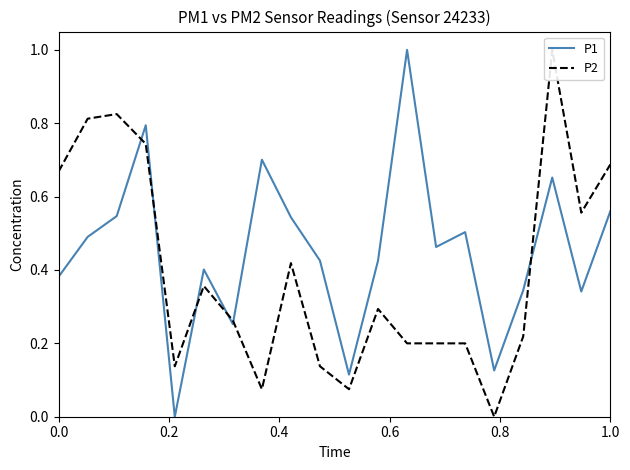

What is the maximum value for P1?

1.0